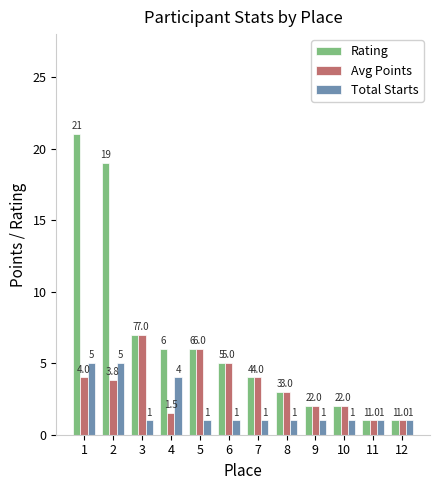

Read the Total Starts value at 12.

1.0